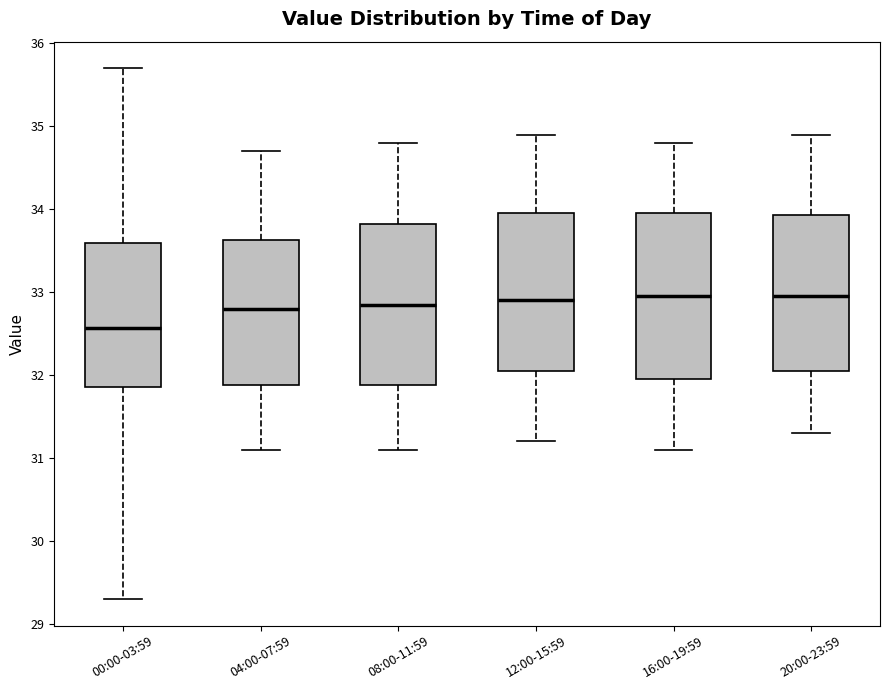

Reading left to right, transcribe this box plot: for each box, give where its median line is, the range the box spans, and where its two whiskers end, as read against the y-axis. The values are not printed on the chart, so give them approximately, as read against the axis.

00:00-03:59: median 32.6, box 31.9 to 33.6, whiskers 29.3 to 35.7
04:00-07:59: median 32.8, box 31.9 to 33.6, whiskers 31.1 to 34.7
08:00-11:59: median 32.9, box 31.9 to 33.8, whiskers 31.1 to 34.8
12:00-15:59: median 32.9, box 32.1 to 34.0, whiskers 31.2 to 34.9
16:00-19:59: median 33.0, box 32.0 to 34.0, whiskers 31.1 to 34.8
20:00-23:59: median 33.0, box 32.1 to 33.9, whiskers 31.3 to 34.9